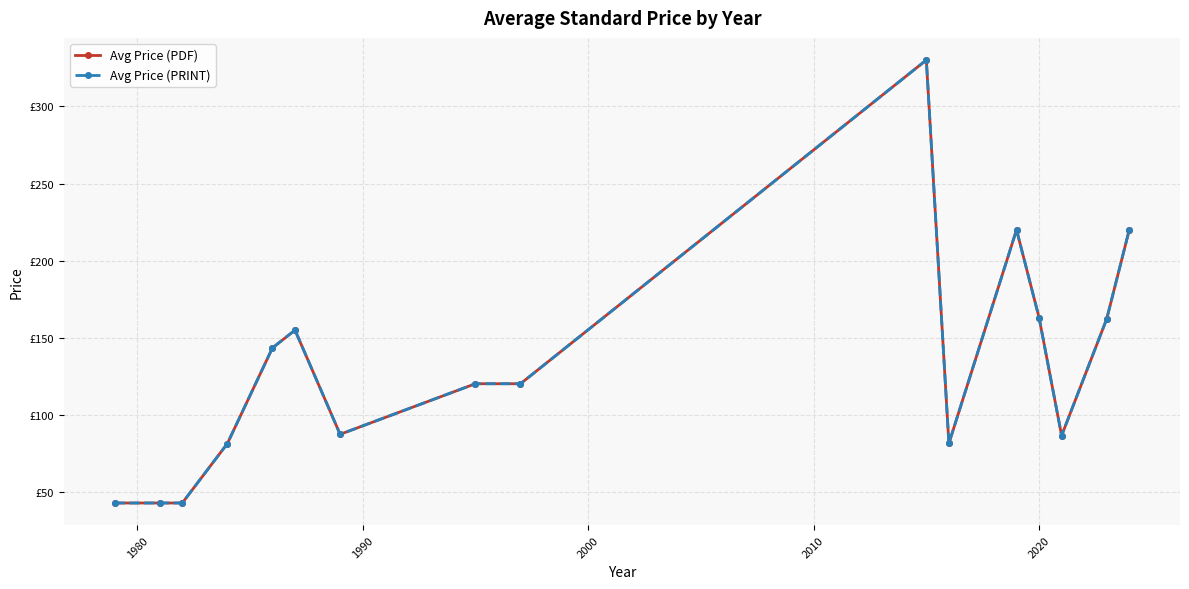

Reading left to right, list all the values displayed in this chart.

Avg Price (PDF): 43.0	43.0	43.0	81.5	143.5	155.0	87.5	120.3	120.3	330.0	81.6	220.0	163.1	86.7	162.3	220.0
Avg Price (PRINT): 43.0	43.0	43.0	81.5	143.5	155.0	87.5	120.3	120.3	330.0	81.6	220.0	163.1	86.7	162.3	220.0